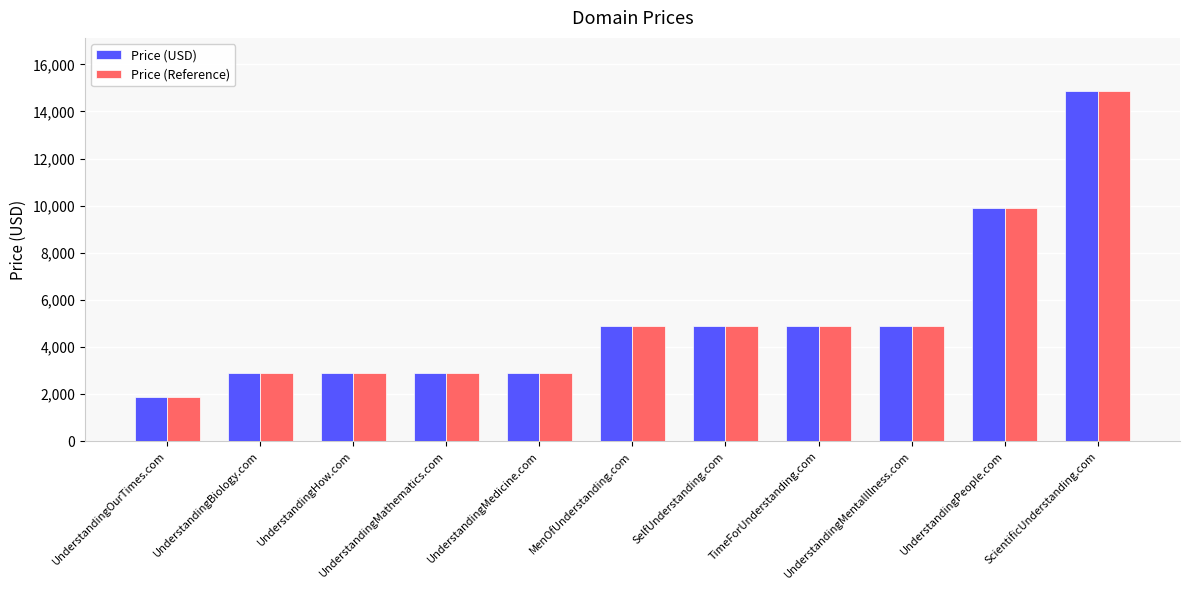

What is the difference between the maximum and minimum values in the Price (USD) series?

13000